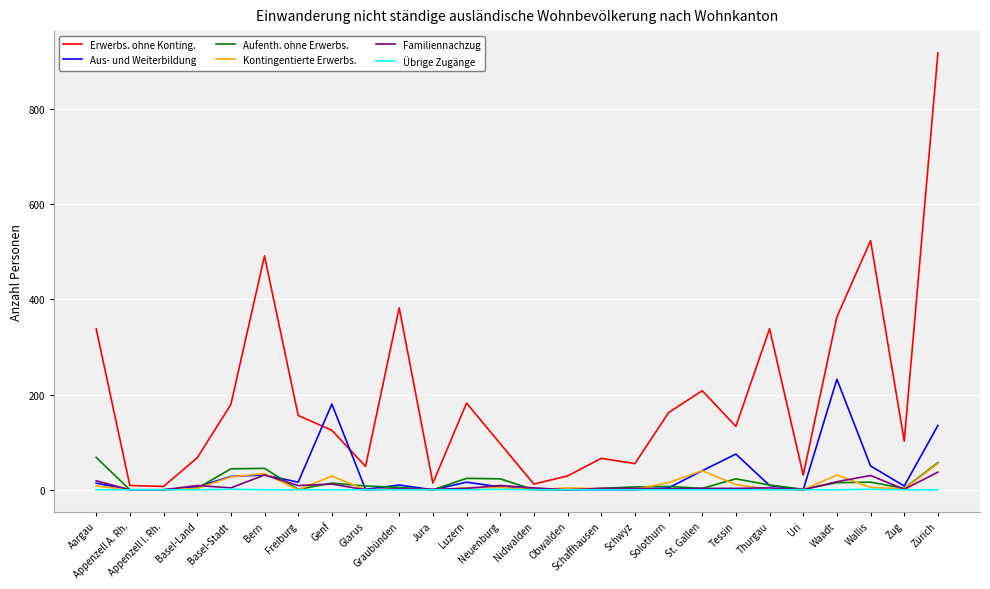

Which series has the largest total across all categories?

Erwerbs. ohne Konting.